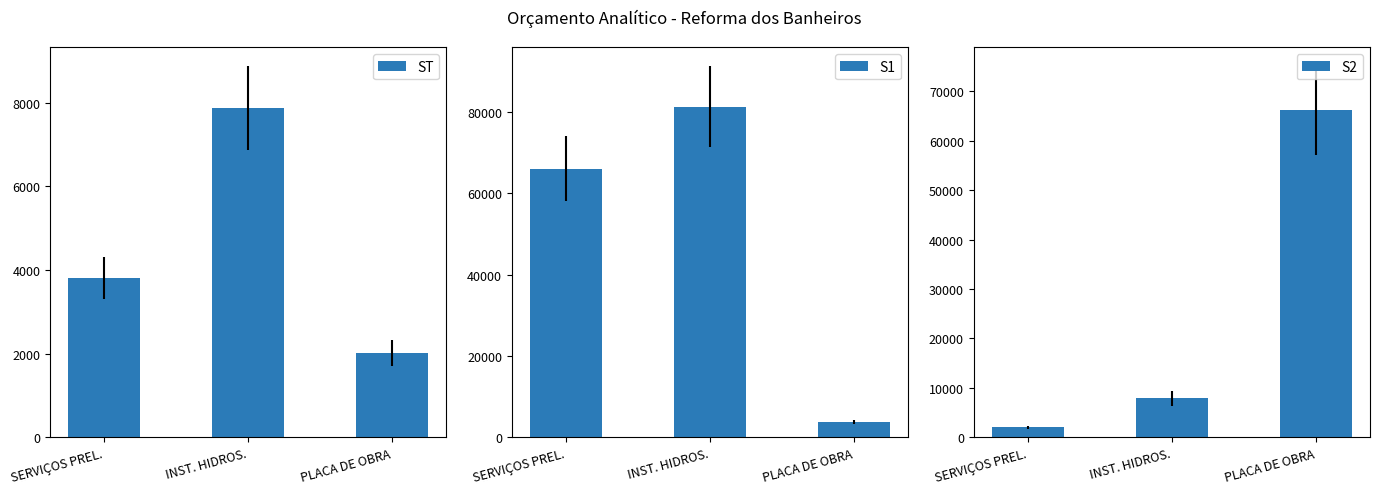

Rank the categories by ST value from highest to lowest.

INST. HIDROS., SERVIÇOS PREL., PLACA DE OBRA